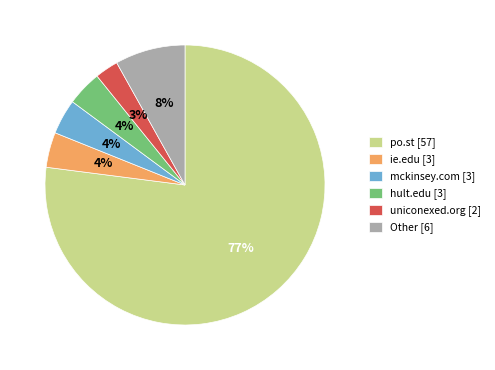

Which slice represents more than half of the pie?

po.st [57]